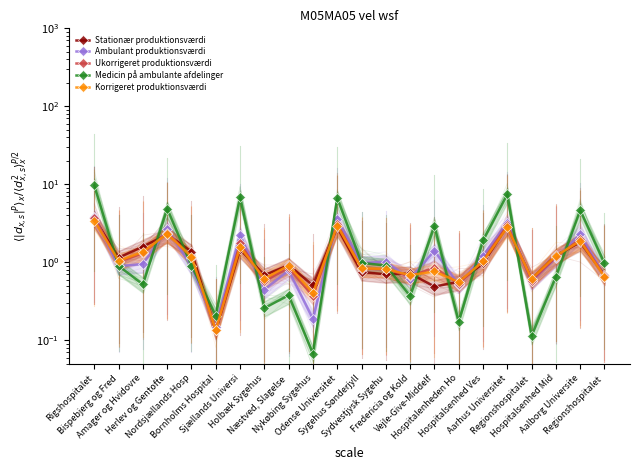

List the series in order of their peak value, highest first.

Medicin på ambulante afdelinger, Ambulant produktionsværdi, Ukorrigeret produktionsværdi, Stationær produktionsværdi, Korrigeret produktionsværdi